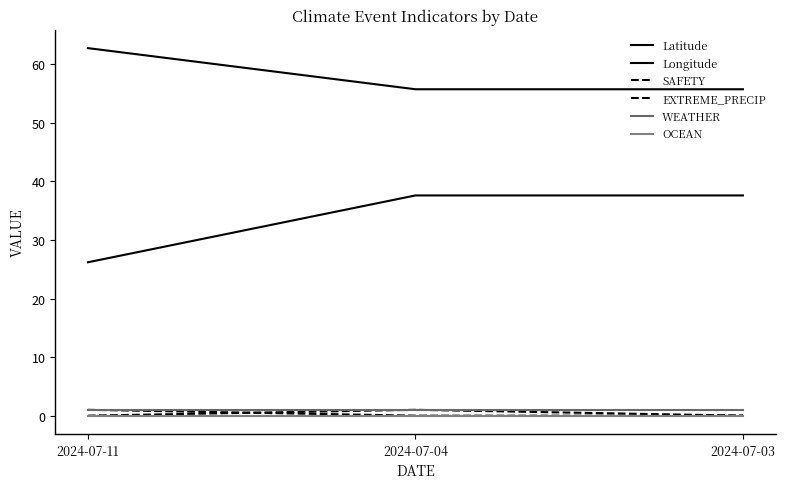

Reading left to right, transcribe all the data shown in this chart.

Latitude: 62.8	55.8	55.8
Longitude: 26.2	37.6	37.6
SAFETY: 0.0	1.0	0.0
EXTREME_PRECIP: 1.0	0.0	0.0
WEATHER: 1.0	1.0	1.0
OCEAN: 0.0	0.0	0.0